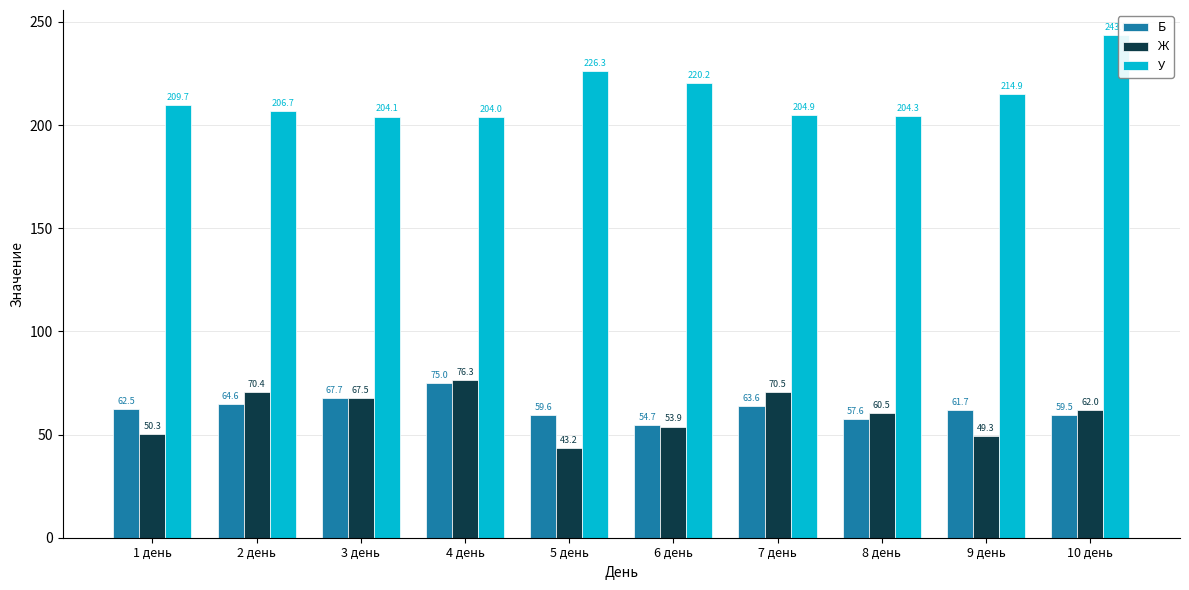

What is the difference between the second highest and minimum values in the У series?

22.2